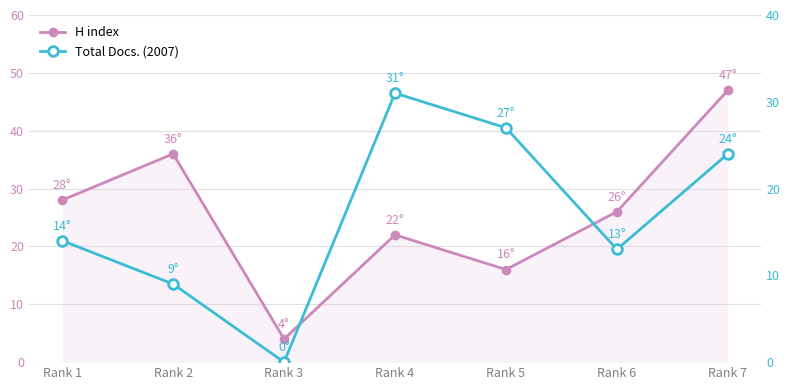

What is the difference between the maximum and minimum values in the Total Docs. (2007) series?

31